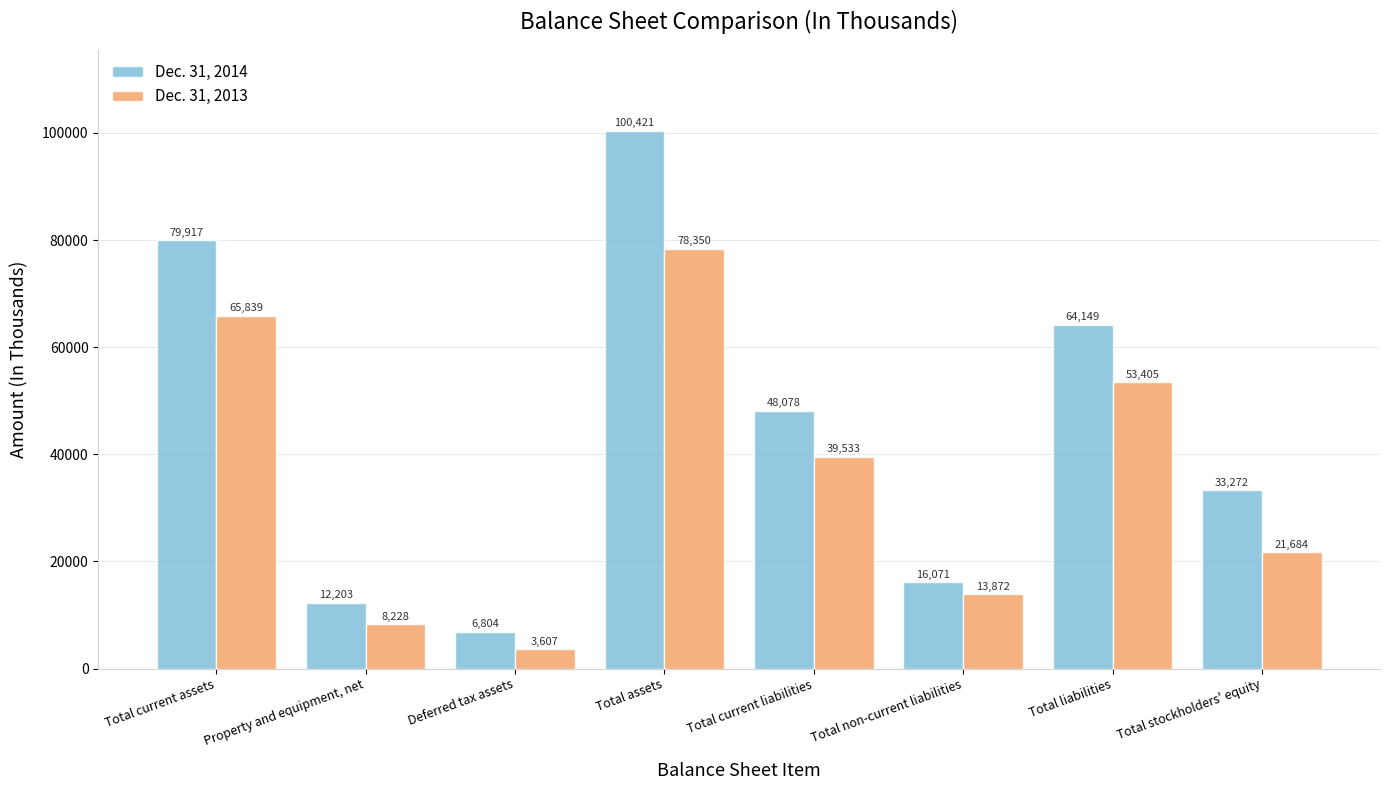

Reading right to left, list all the values displayed in this chart.

Dec. 31, 2014: Total stockholders' equity=33272	Total liabilities=64149	Total non-current liabilities=16071	Total current liabilities=48078	Total assets=100421	Deferred tax assets=6804	Property and equipment, net=12203	Total current assets=79917
Dec. 31, 2013: Total stockholders' equity=21684	Total liabilities=53405	Total non-current liabilities=13872	Total current liabilities=39533	Total assets=78350	Deferred tax assets=3607	Property and equipment, net=8228	Total current assets=65839